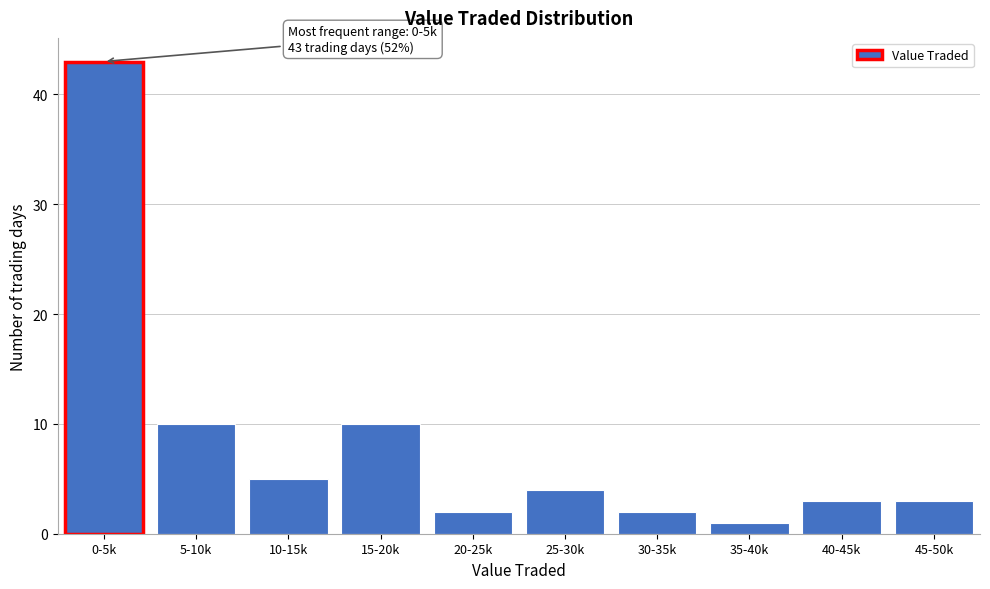

Reading left to right, extract all data points from this chart.

43	10	5	10	2	4	2	1	3	3